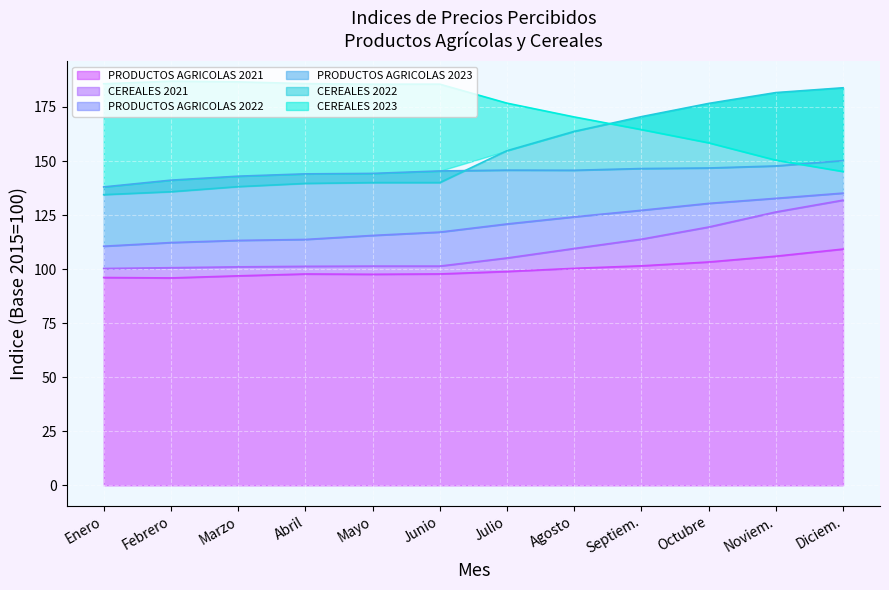

Is the value of CEREALES 2023 at Abril greater than the value of PRODUCTOS AGRICOLAS 2022 at Febrero?

Yes